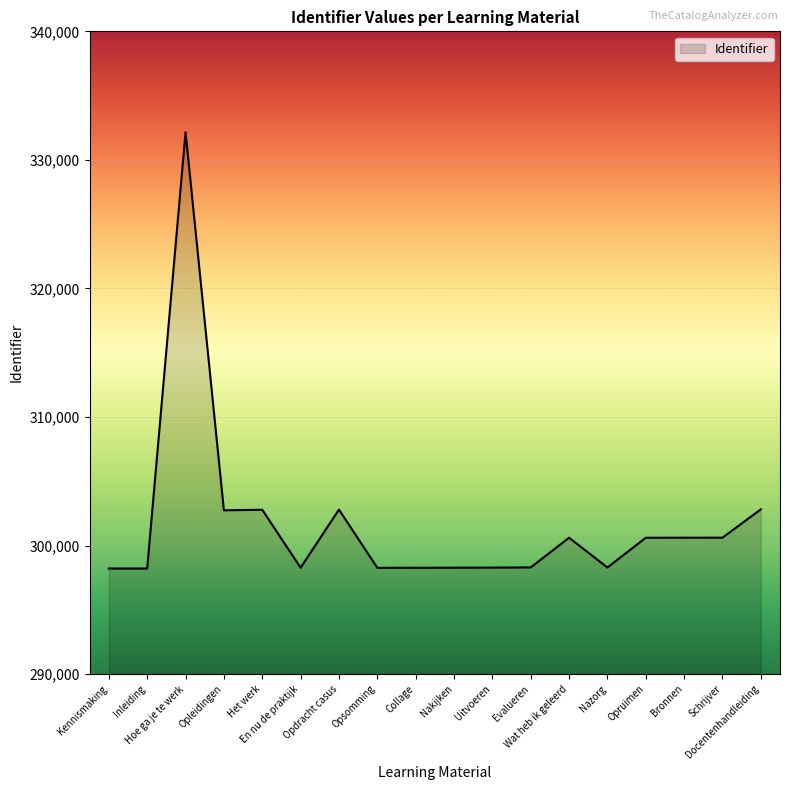

What is the minimum value shown in the chart?

298218